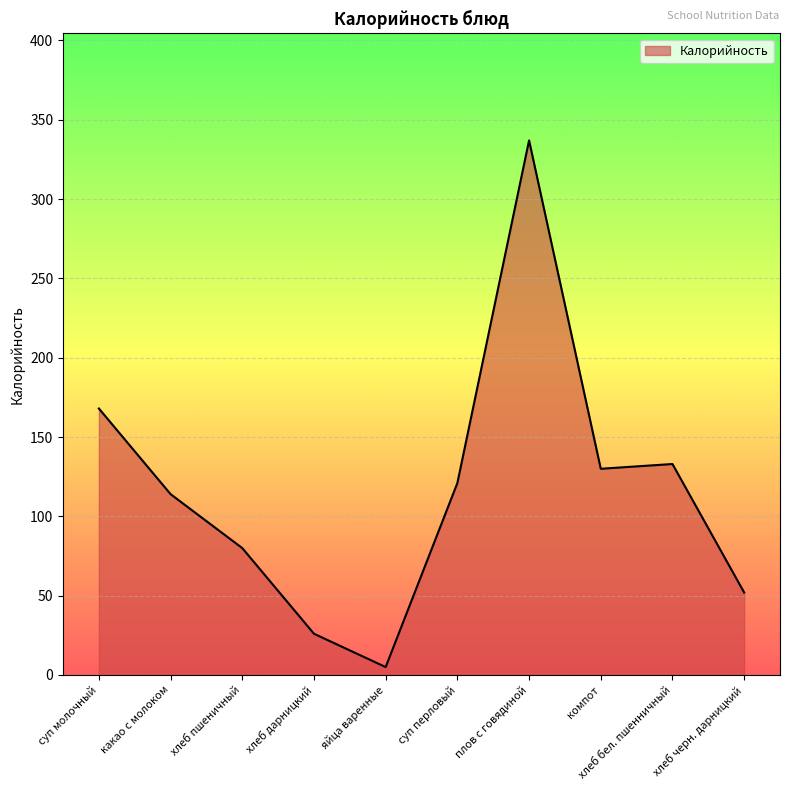

Reading right to left, transcribe all the data shown in this chart.

52	133	130	337	121	5	26	80	114	168